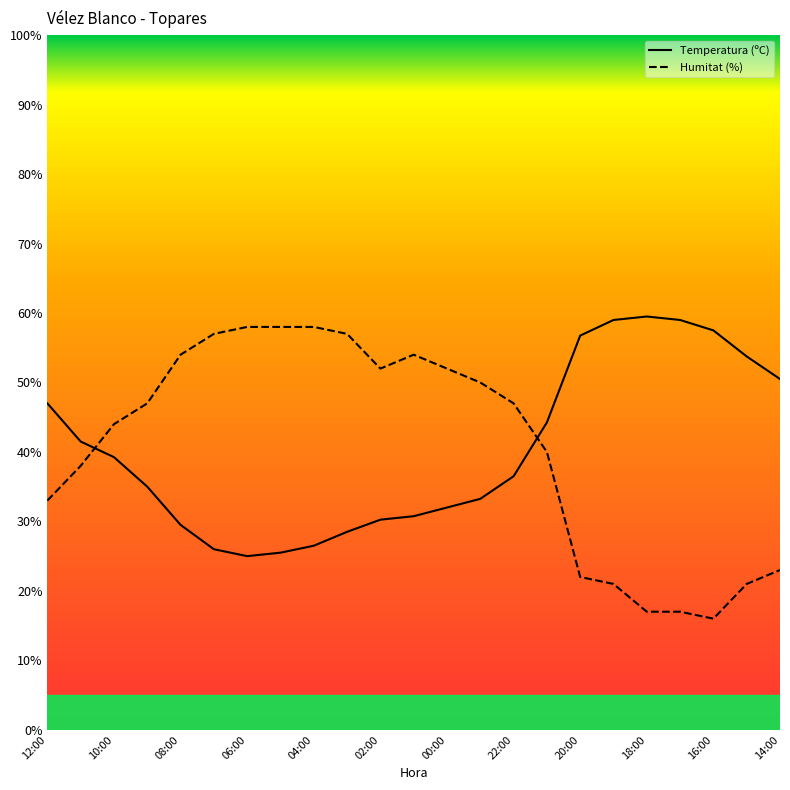

What is the greatest value displayed?

59.5